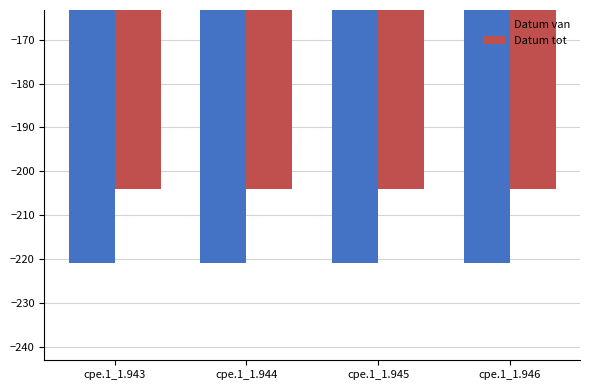

The value of Datum tot at cpe.1_1.943 is -204. True or false?

True